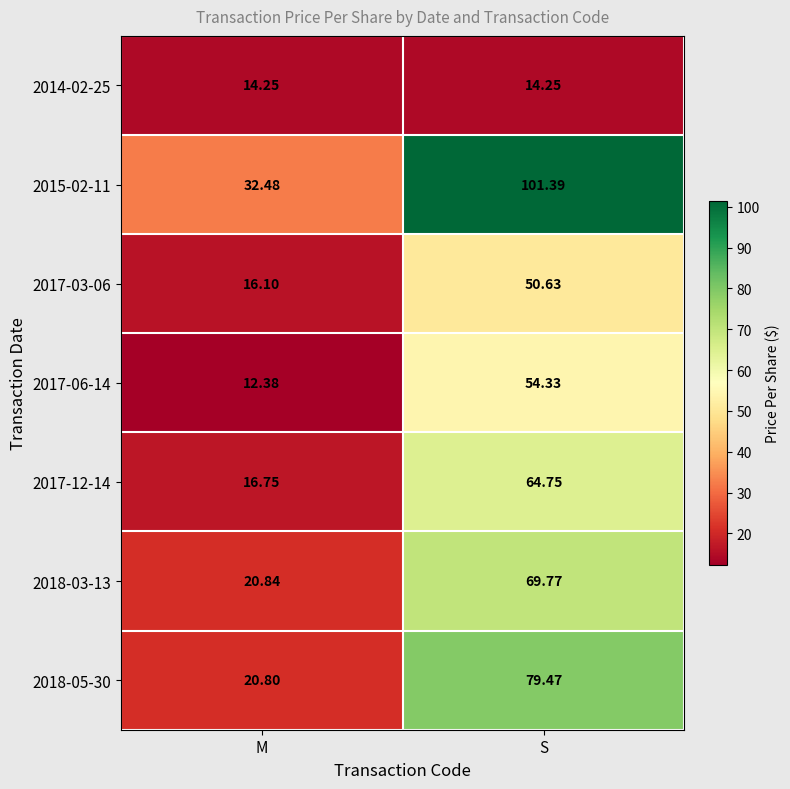

Rank the categories by 2018-03-13 value from highest to lowest.

S, M